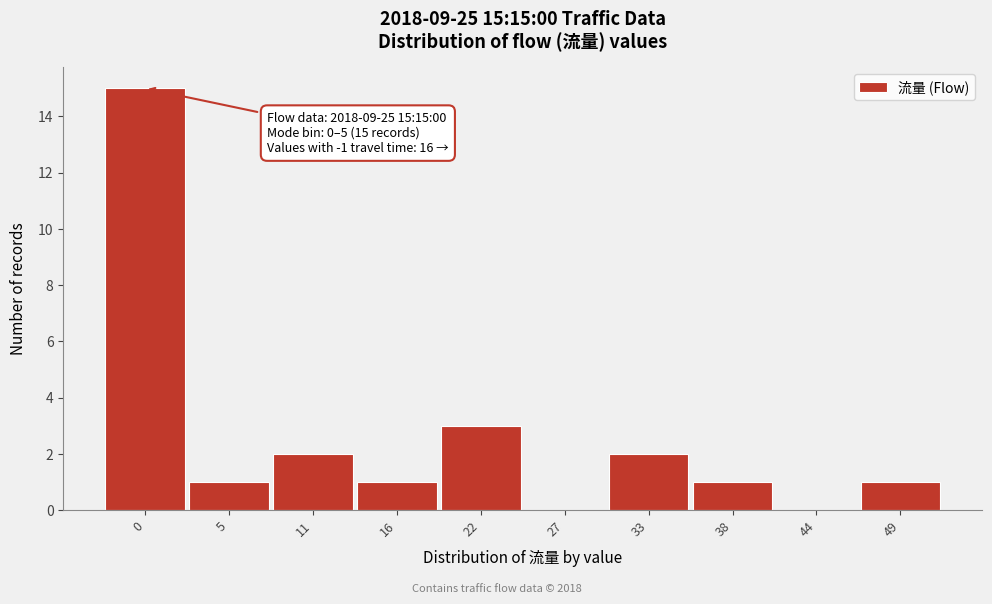

Reading left to right, what are all the values shown in this chart?

0=15	5=1	11=2	16=1	22=3	27=0	33=2	38=1	44=0	49=1